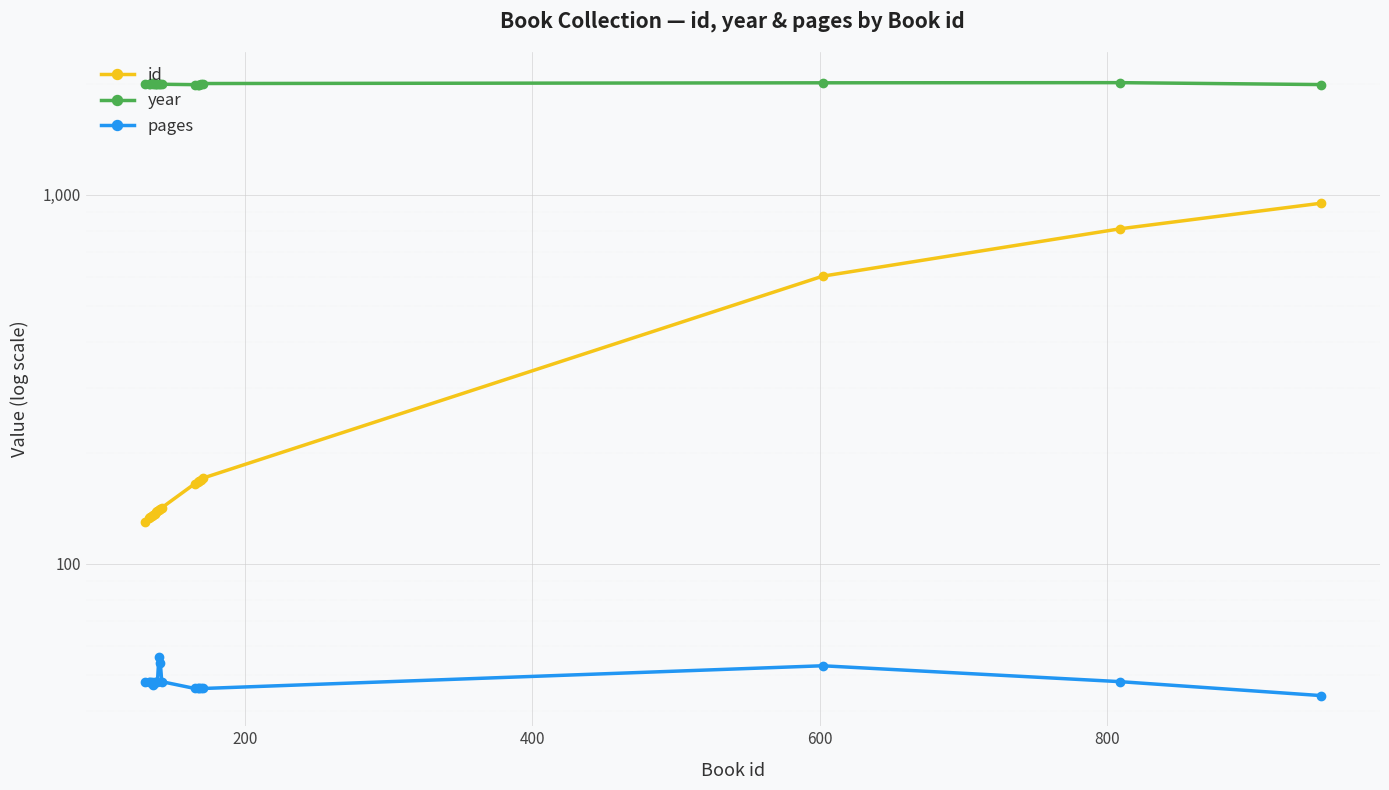

True or false: pages and id intersect in this chart.

False